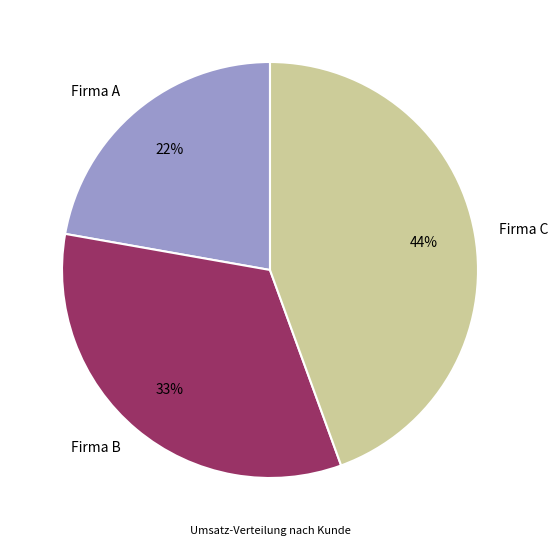

What percentage is the Firma C slice, to the nearest percent?

44%